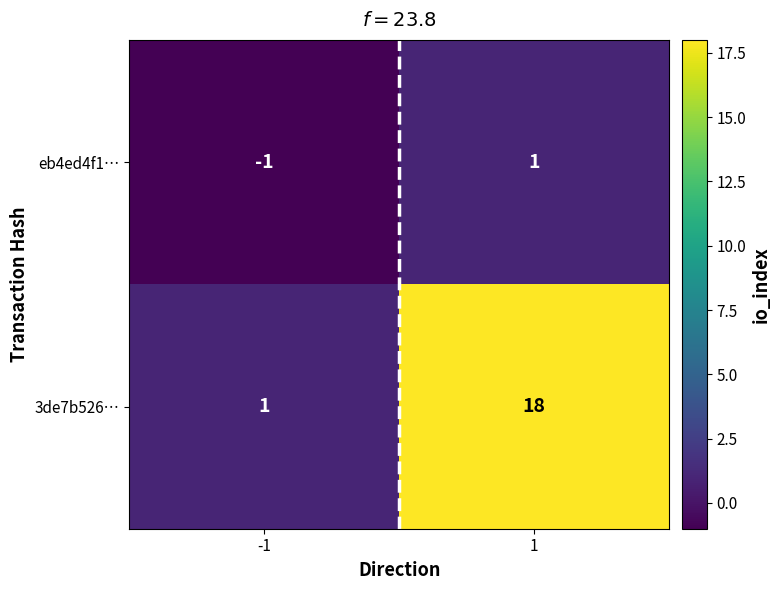

The value of 3de7b526… at -1 is 1. True or false?

True